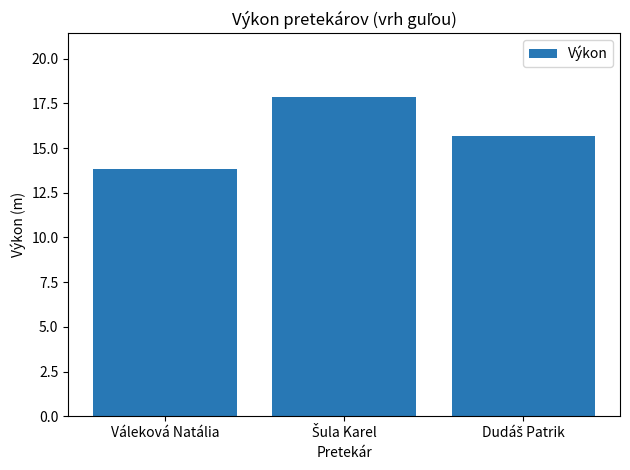

What position from the right is Váleková Natália?

3